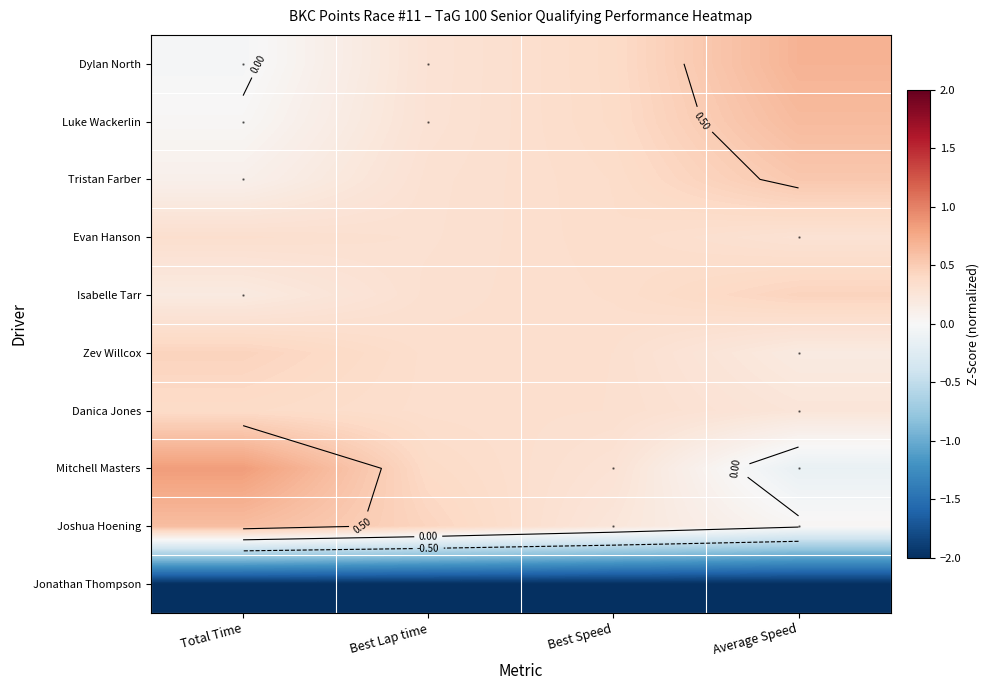

At how many categories does at least one series exceed -1?

4